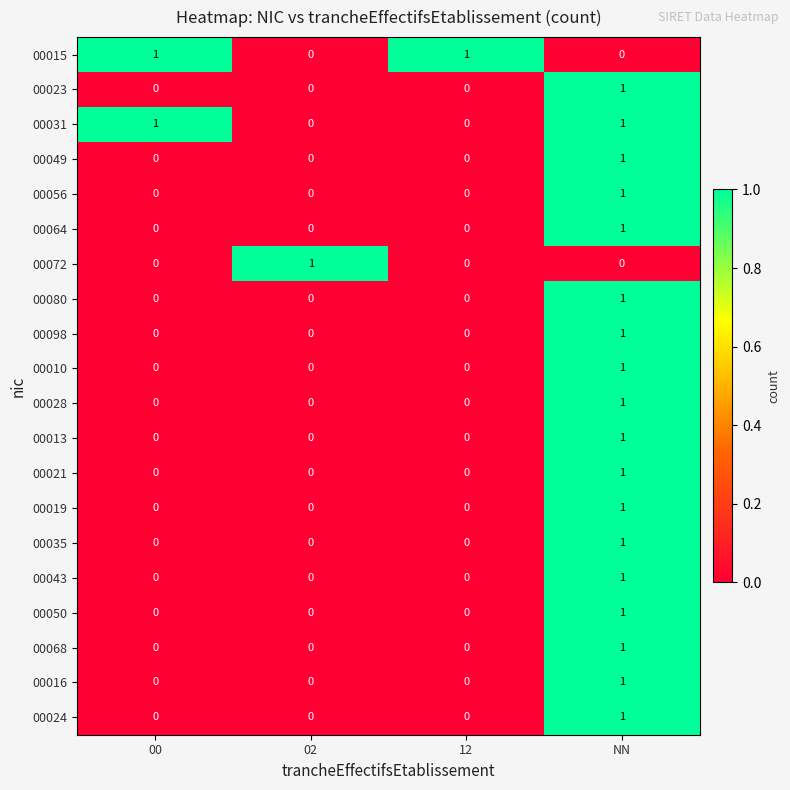

The value of 00024 at 12 is 0. True or false?

True